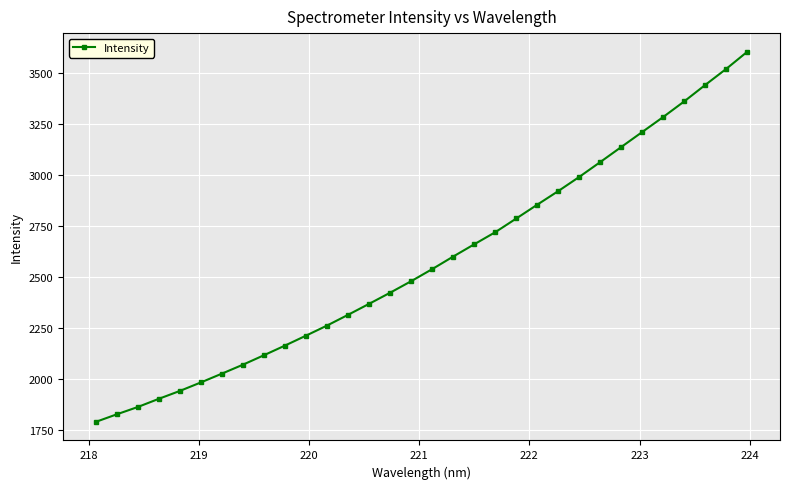

Does the chart display data point markers on the line(s)?

Yes